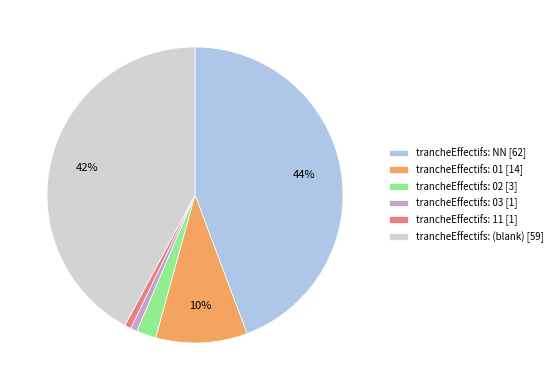

Between trancheEffectifs: NN [62] and trancheEffectifs: (blank) [59], which is larger?

trancheEffectifs: NN [62]